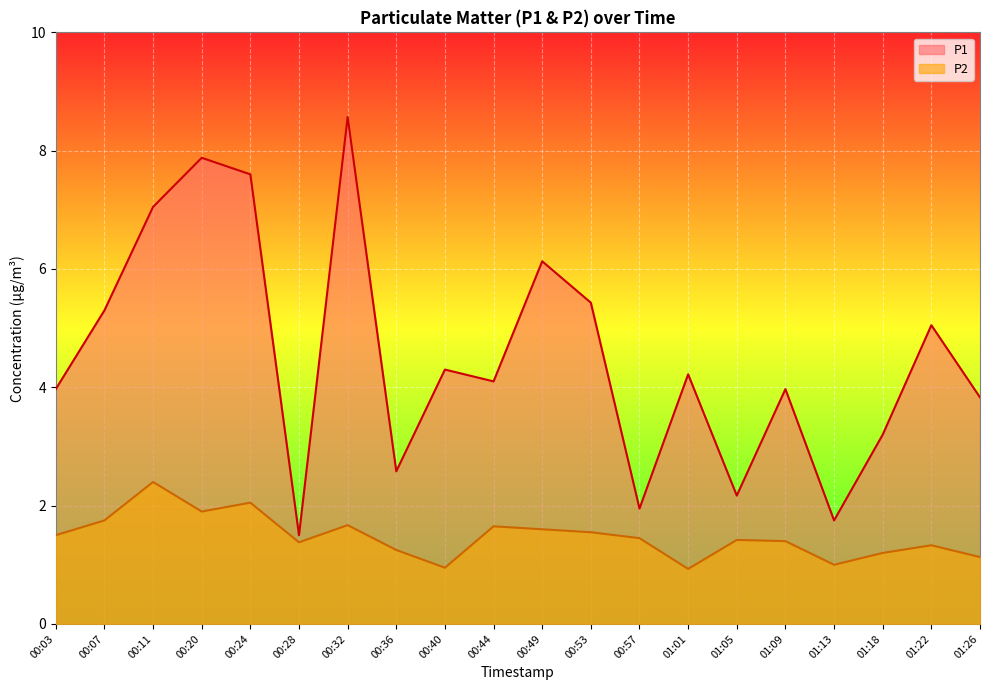

What is the sum of all P1 values?

90.5